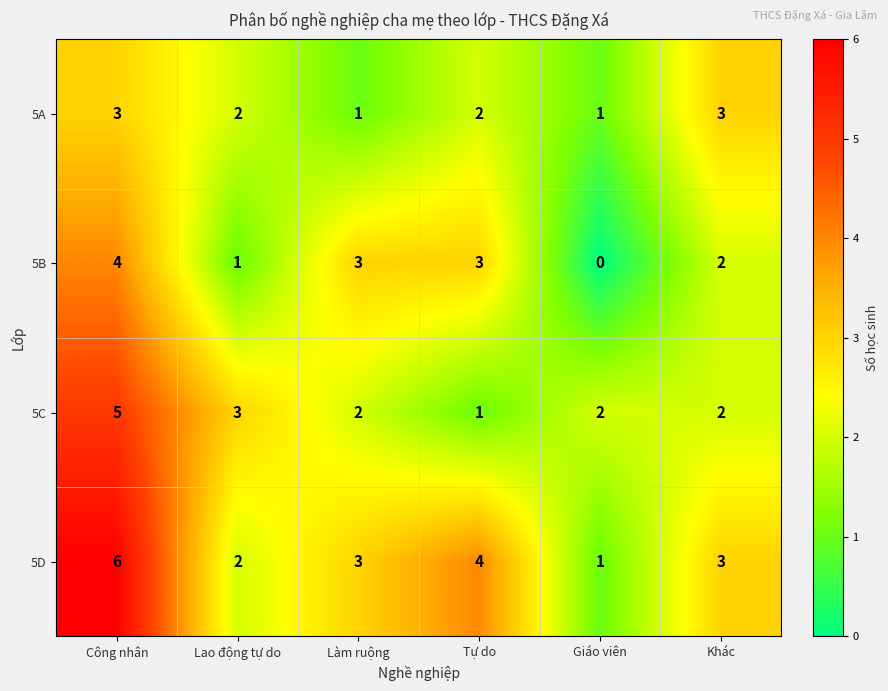

Reading right to left, transcribe all the data shown in this chart.

5A: Khác=3	Giáo viên=1	Tự do=2	Làm ruộng=1	Lao động tự do=2	Công nhân=3
5B: Khác=2	Giáo viên=0	Tự do=3	Làm ruộng=3	Lao động tự do=1	Công nhân=4
5C: Khác=2	Giáo viên=2	Tự do=1	Làm ruộng=2	Lao động tự do=3	Công nhân=5
5D: Khác=3	Giáo viên=1	Tự do=4	Làm ruộng=3	Lao động tự do=2	Công nhân=6